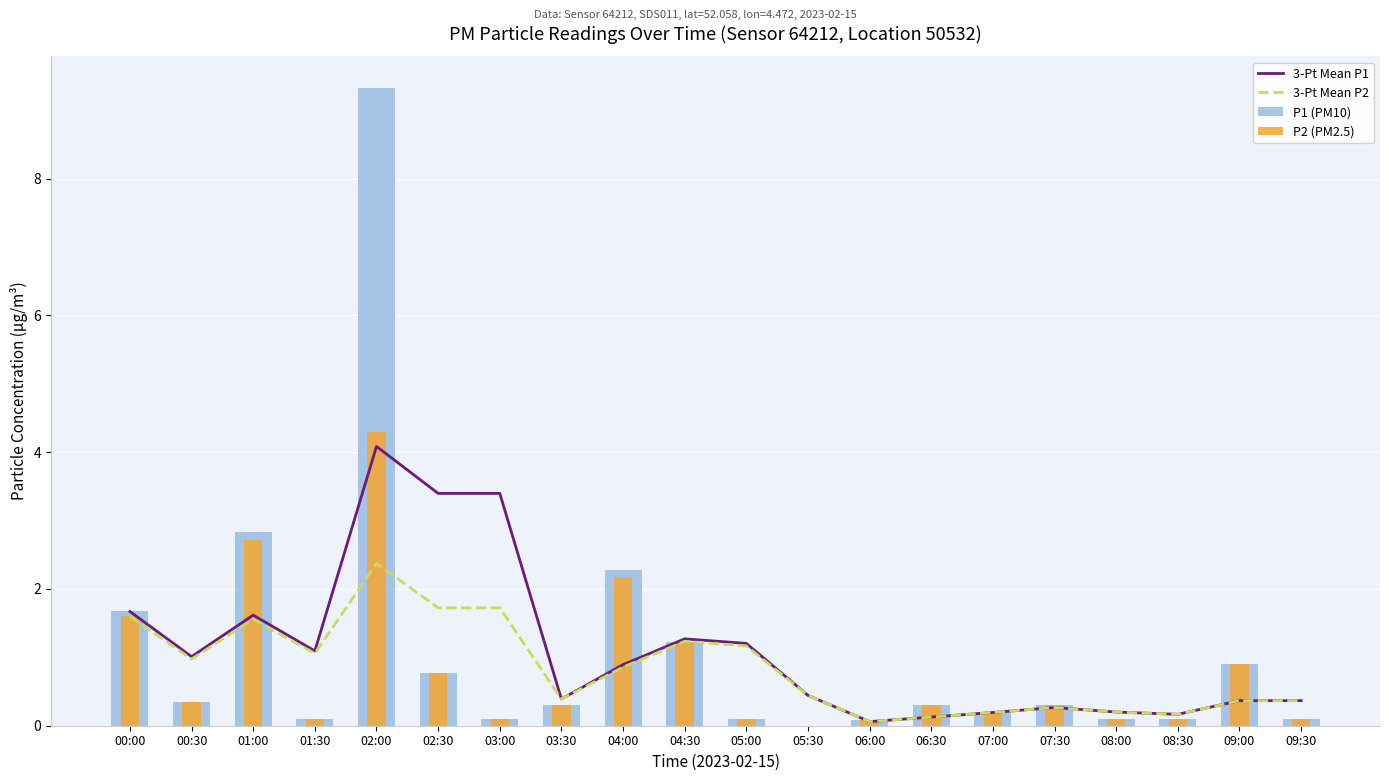

What is the difference between the highest and lowest values at 09:30?

0.3